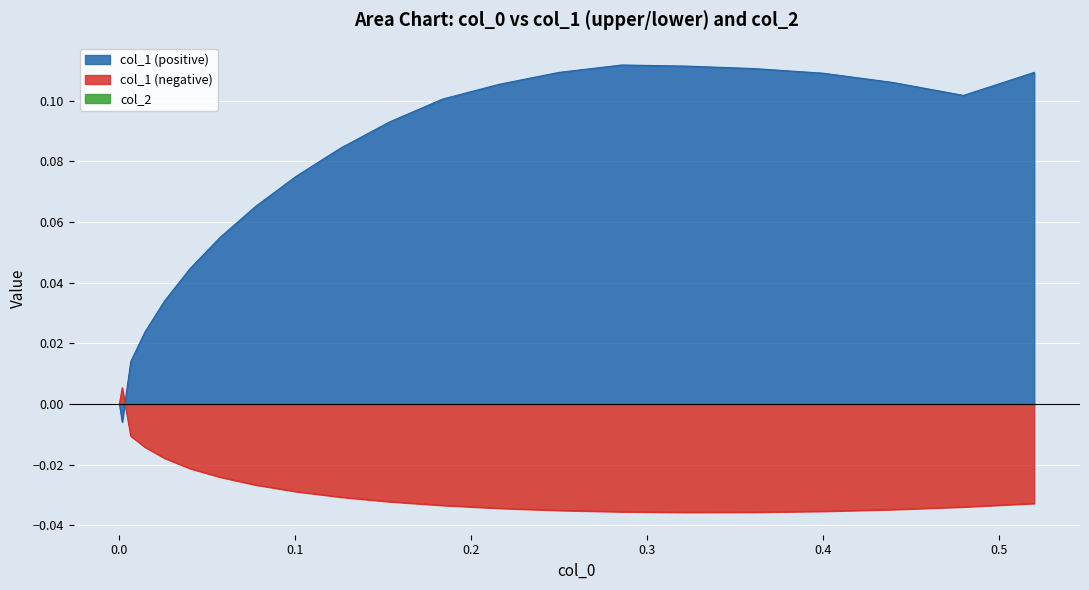

Which series has the widest spread of values?

col_1 (positive)